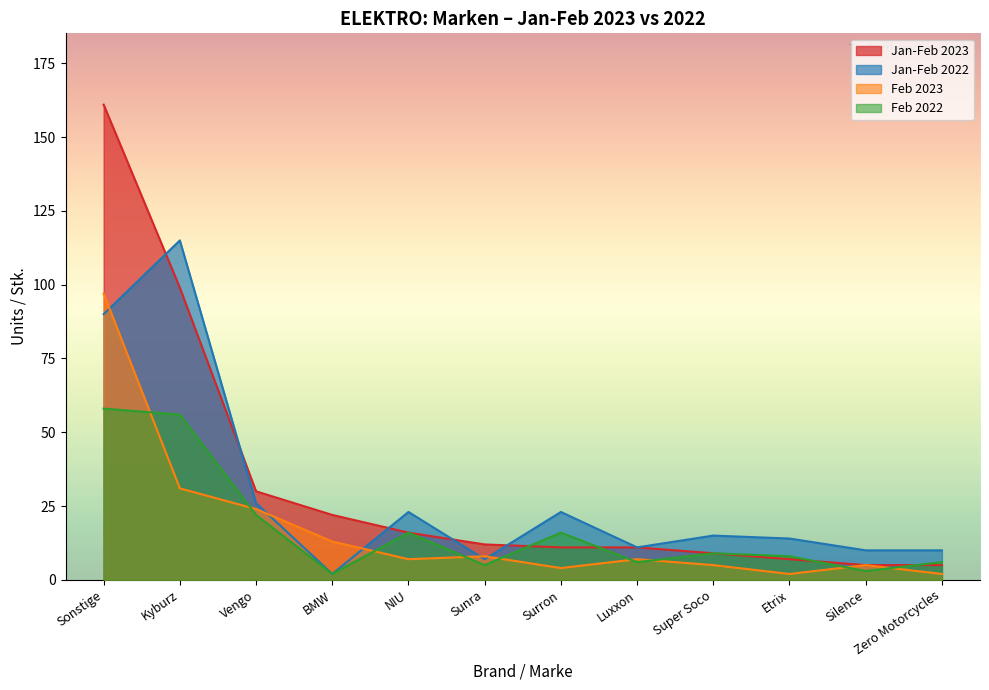

How many values in the Feb 2022 series exceed 9?

5